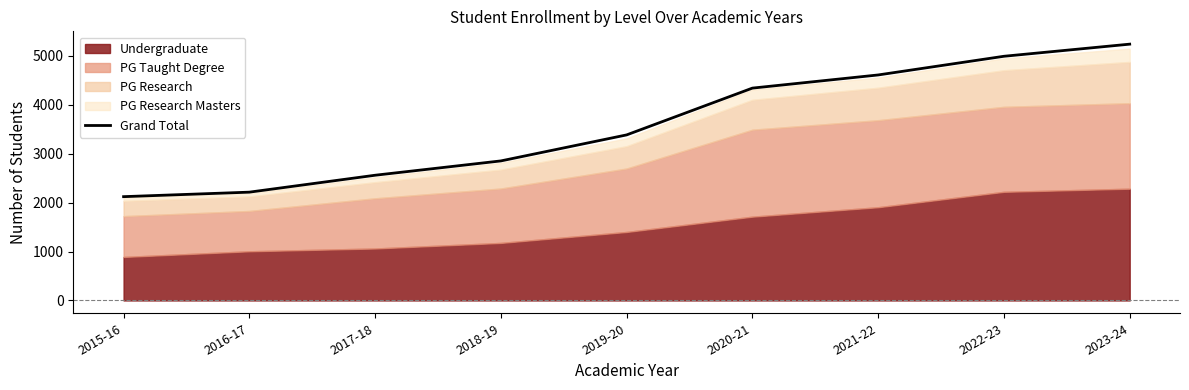

Approximately how many times larger is the value at 2020-21 compared to 2015-16?

2.0